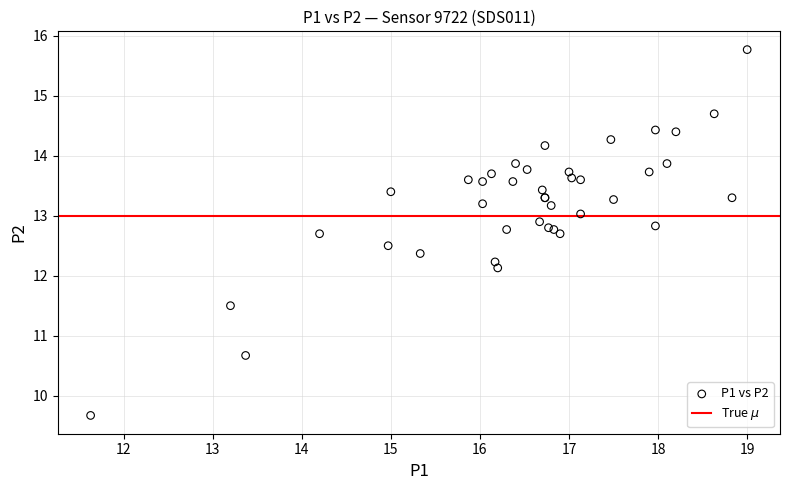

What Y value in the scatter plot is closest to 12?

12.1